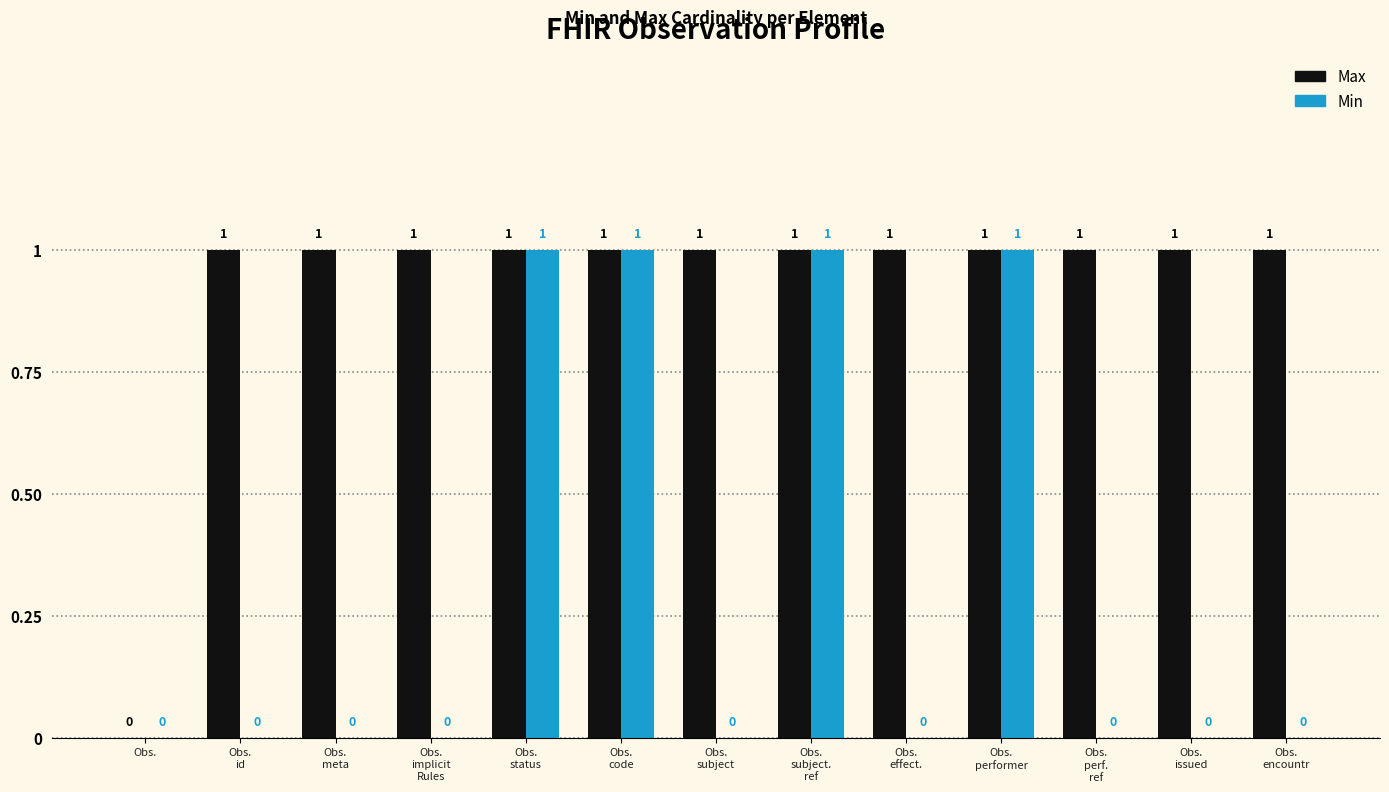

How many Min values are between 0 and 1?

13